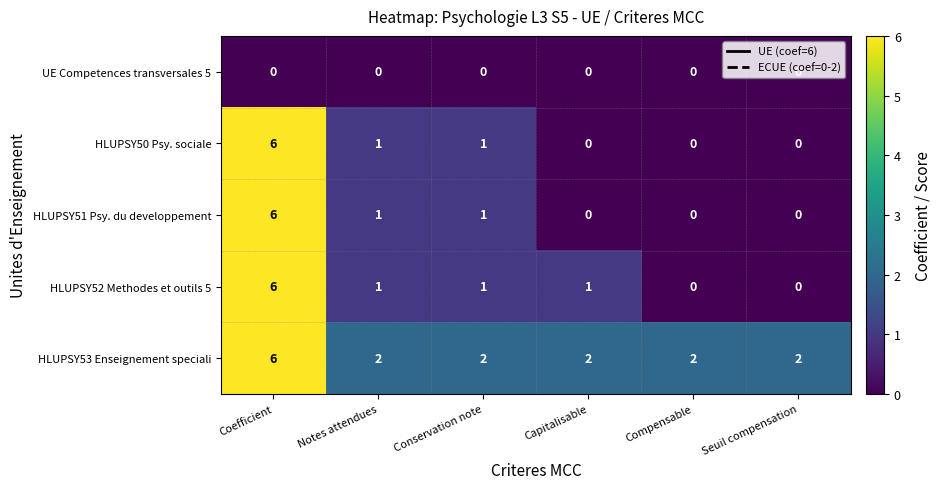

Count the number of data series in this chart.

5